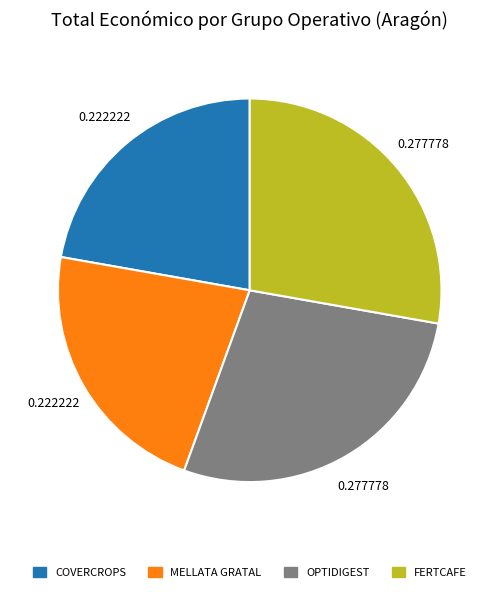

Is FERTCAFE the majority of the pie?

No